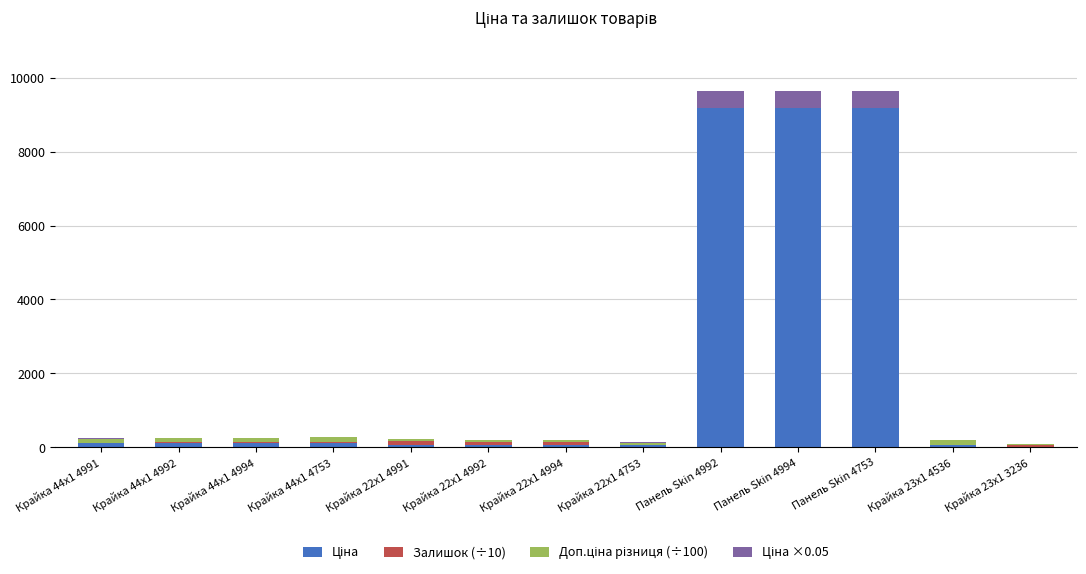

What is the approximate value of Доп.ціна різниця (÷100) at Крайка 22x1 4991?

55.3